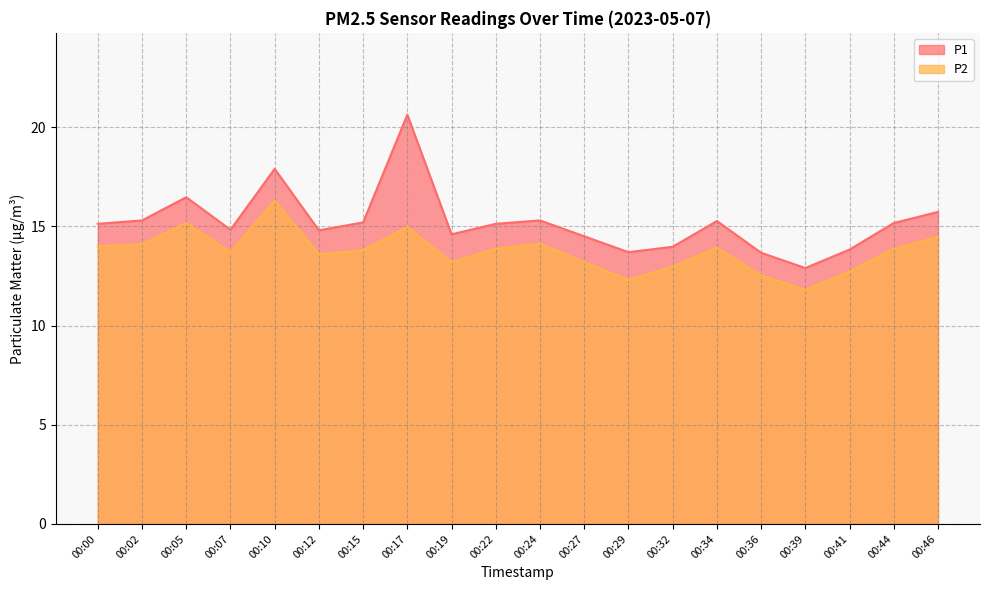

List the series in order of their overall mean, lowest first.

P2, P1